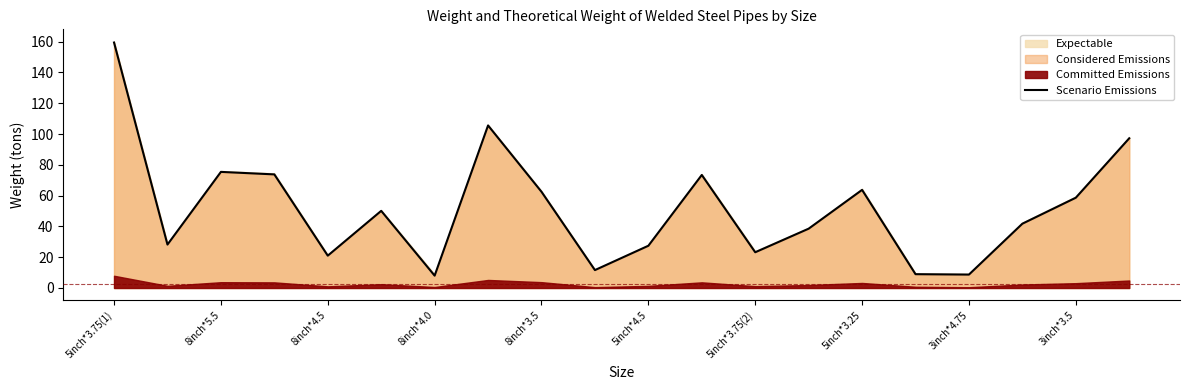

True or false: there are more than 1 points higher than both neighbors.

True